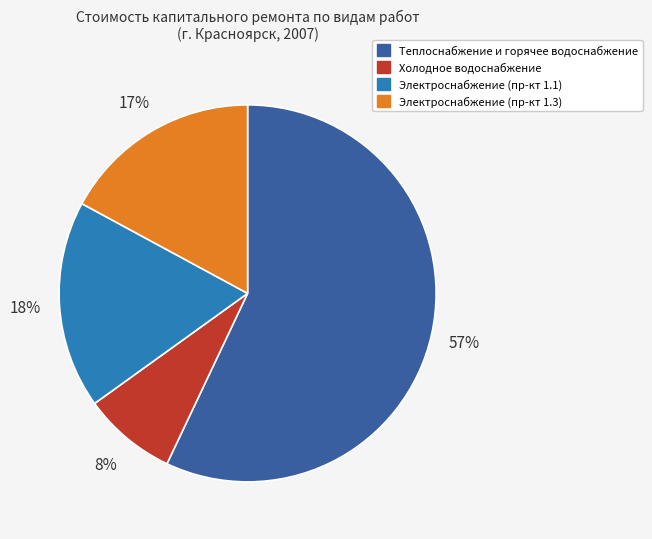

To the nearest percent, what is the average slice percentage?

25%